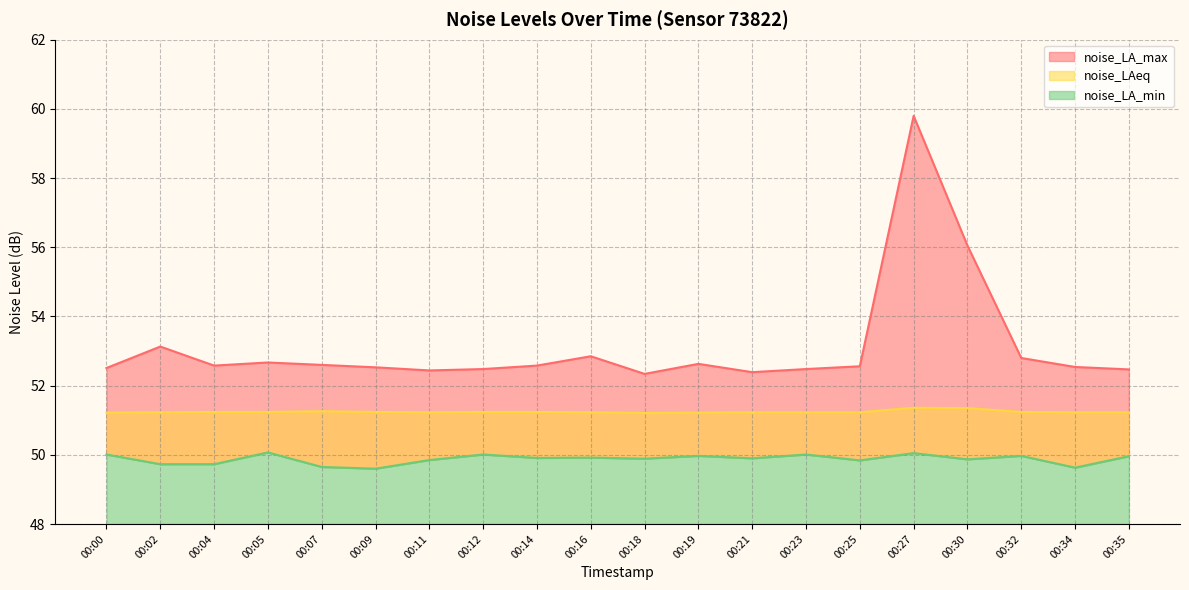

How many lines are shown in the chart?

3